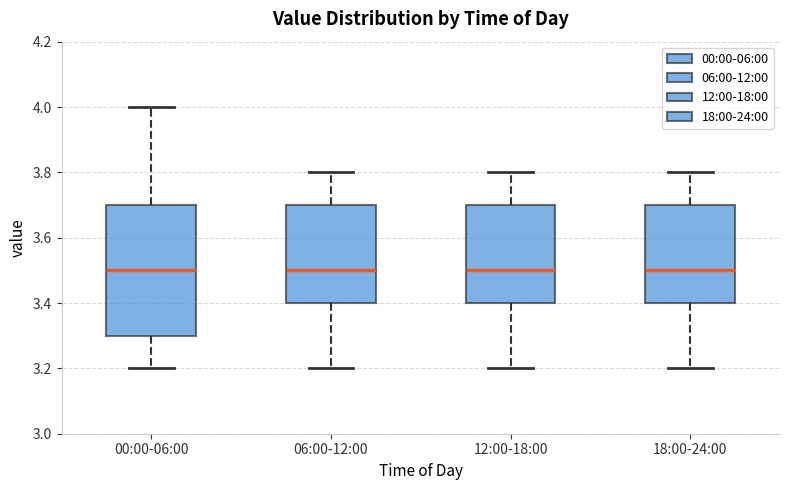

Reading left to right, transcribe this box plot: for each box, give where its median line is, the range the box spans, and where its two whiskers end, as read against the y-axis. The values are not printed on the chart, so give them approximately, as read against the axis.

00:00-06:00: median 3.5, box 3.3 to 3.7, whiskers 3.2 to 4.0
06:00-12:00: median 3.5, box 3.4 to 3.7, whiskers 3.2 to 3.8
12:00-18:00: median 3.5, box 3.4 to 3.7, whiskers 3.2 to 3.8
18:00-24:00: median 3.5, box 3.4 to 3.7, whiskers 3.2 to 3.8